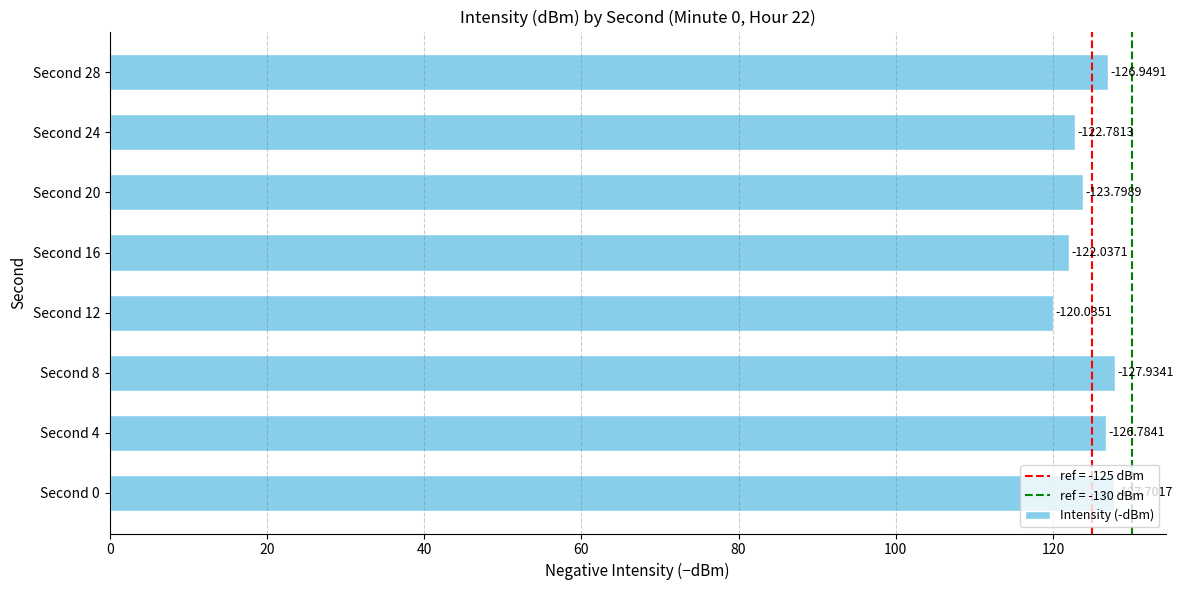

Does the chart contain any negative values?

No